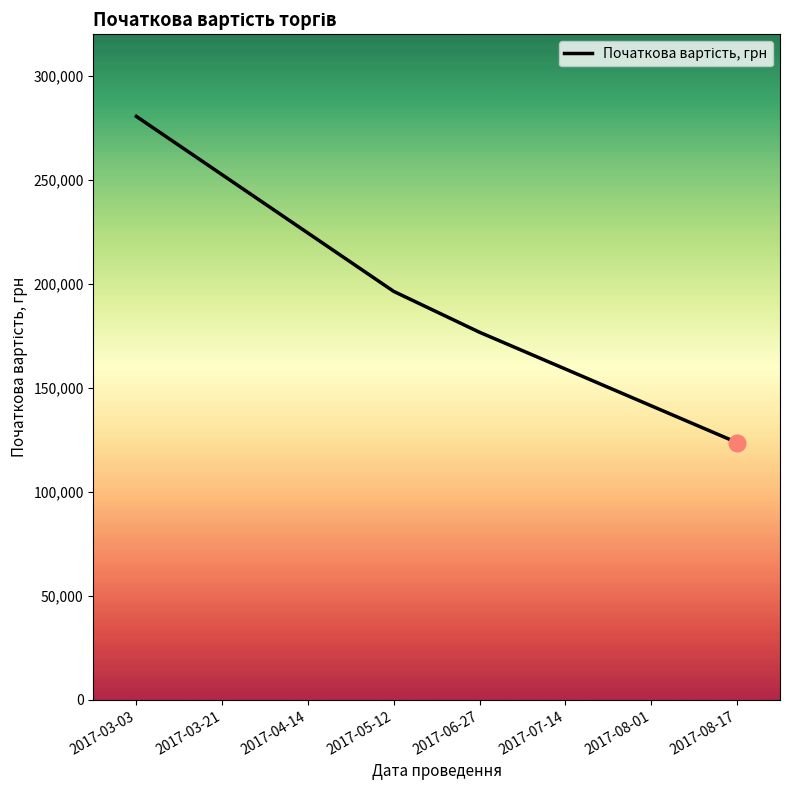

Count the number of values greater than 196351.

4